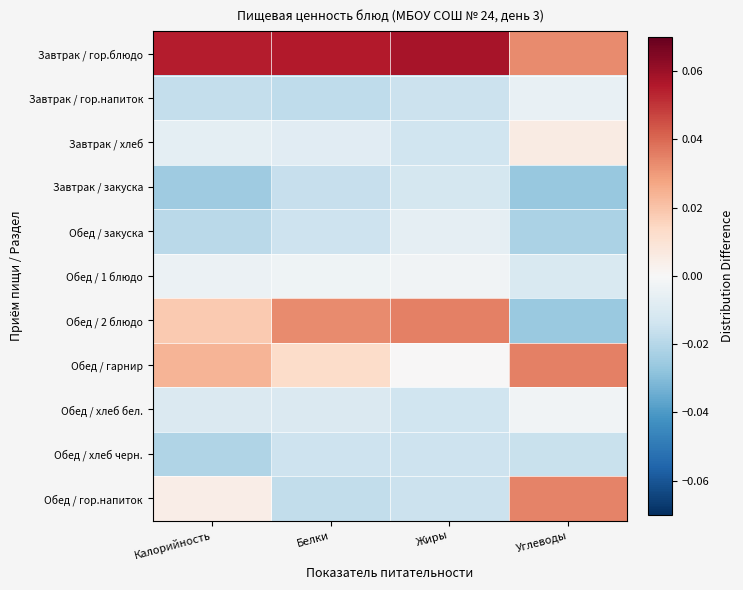

At how many categories does at least one series exceed 0?

4